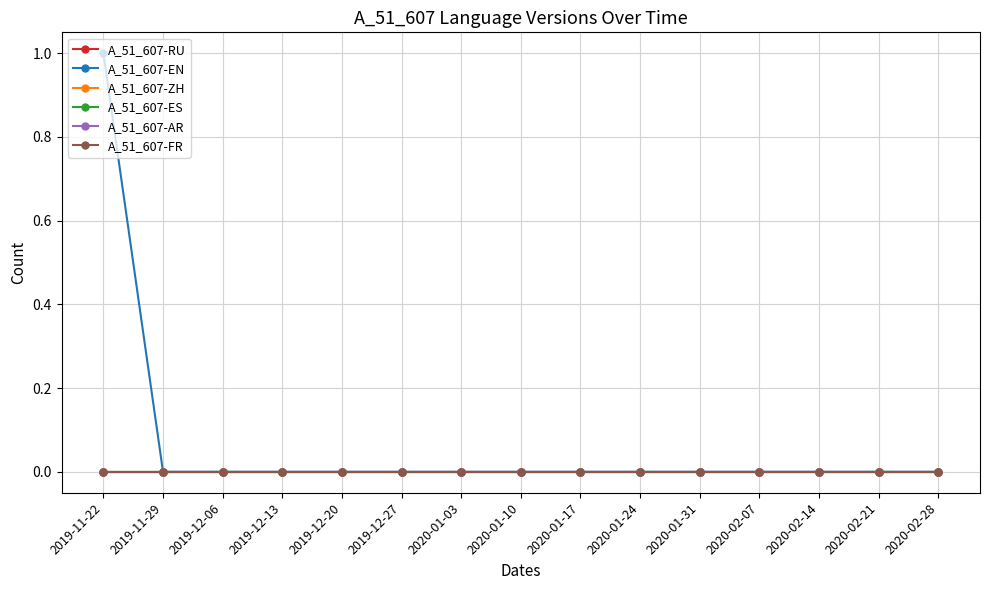

What position from the right is 2020-02-07?

4